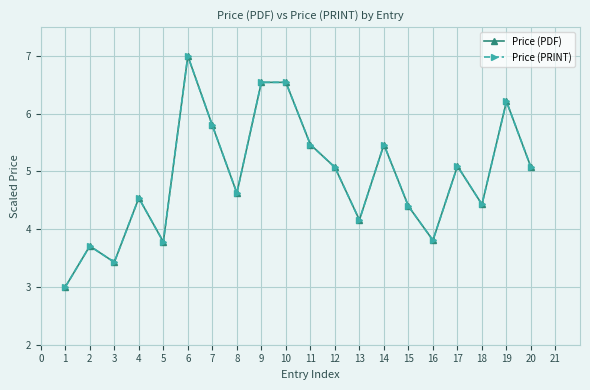

True or false: Price (PDF) has more than 2 points higher than both neighbors.

True